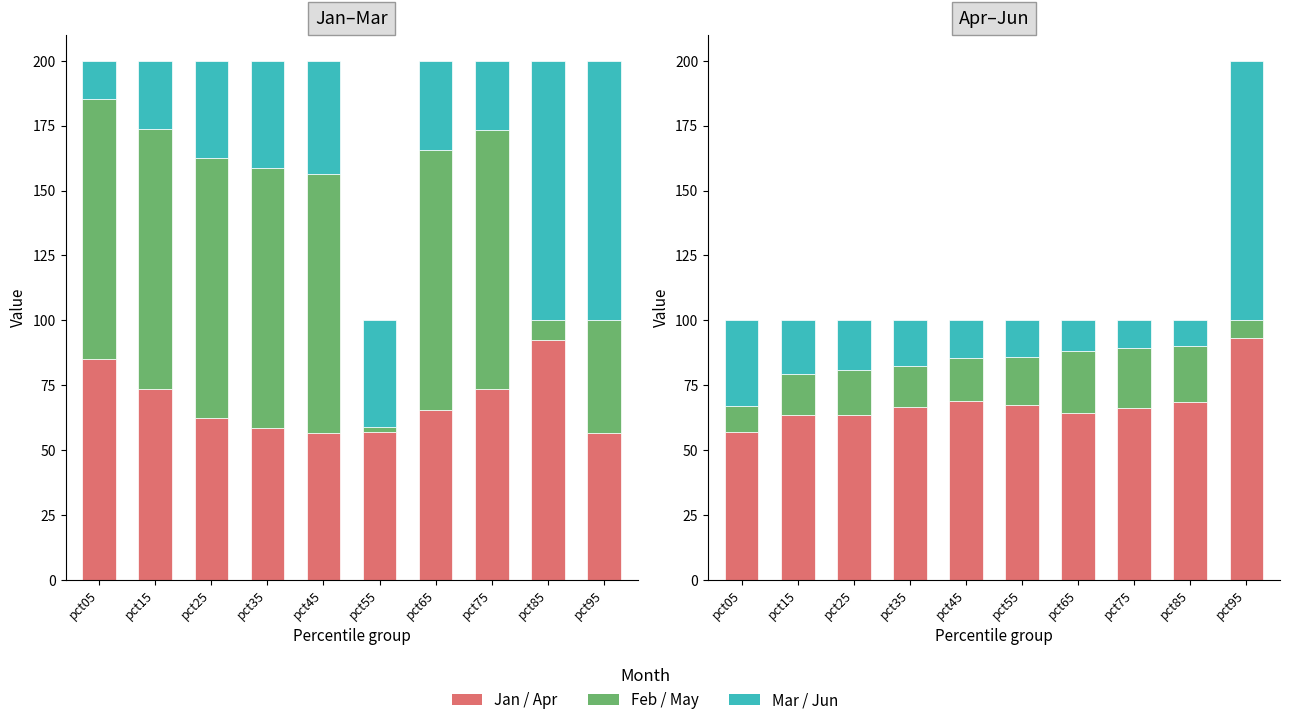

The May series shows 17.1 at pct25. True or false?

True